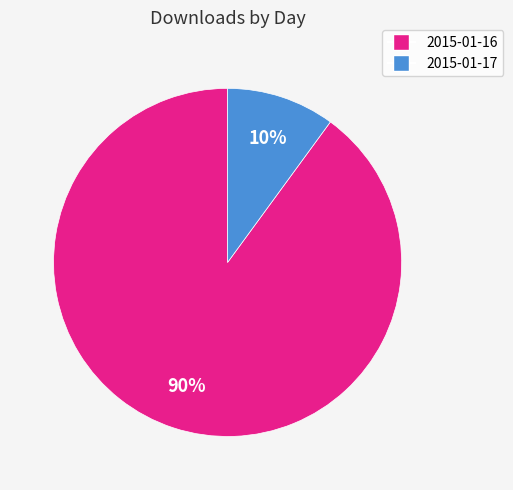

To the nearest percent, what is the difference between the largest and smallest slice percentages?

80%